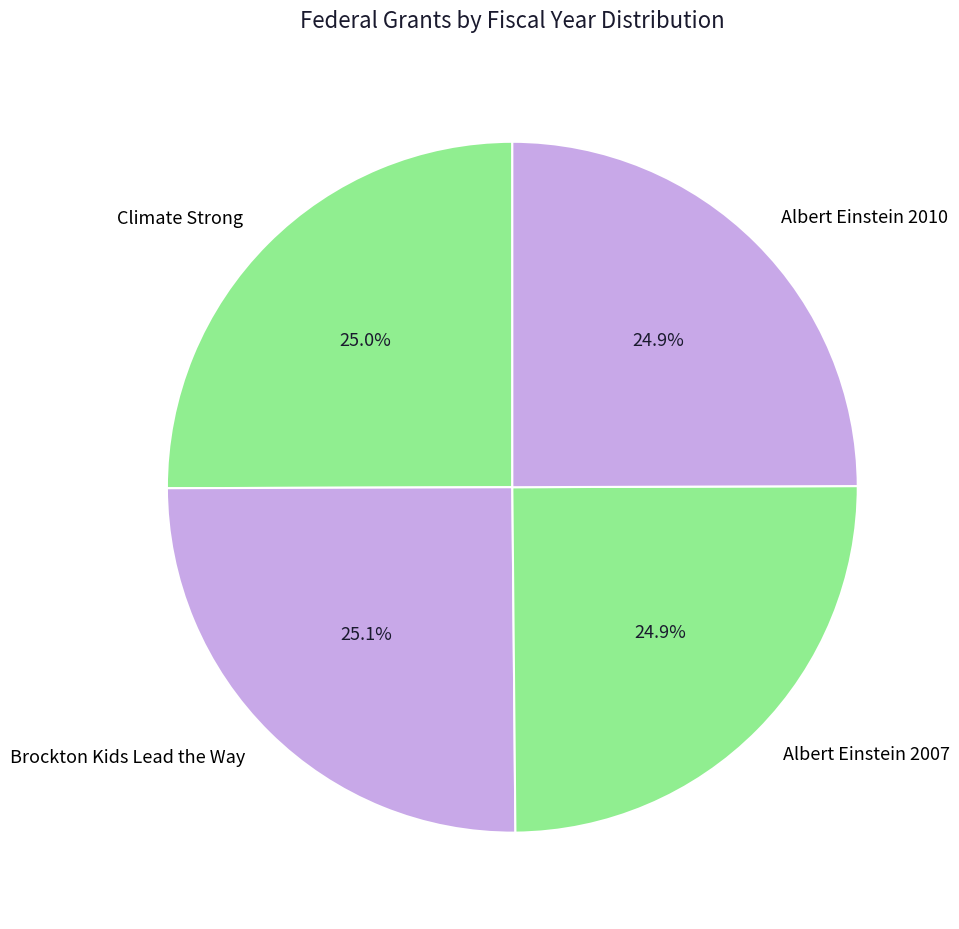

Do Climate Strong and Albert Einstein 2010 together represent more than half of the pie?

No